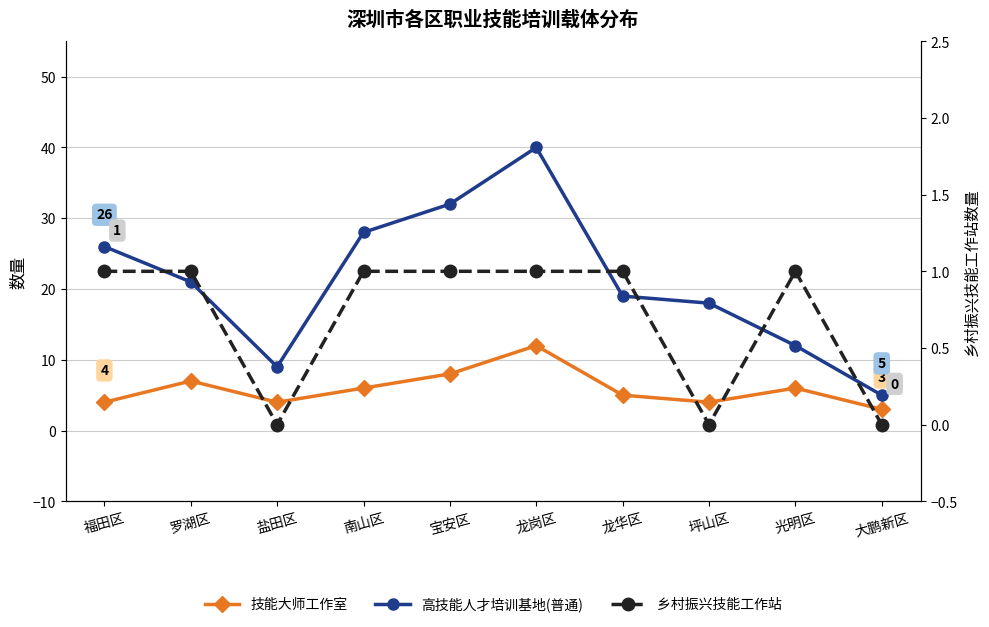

List the series in order of their overall mean, highest first.

高技能人才培训基地(普通), 技能大师工作室, 乡村振兴技能工作站